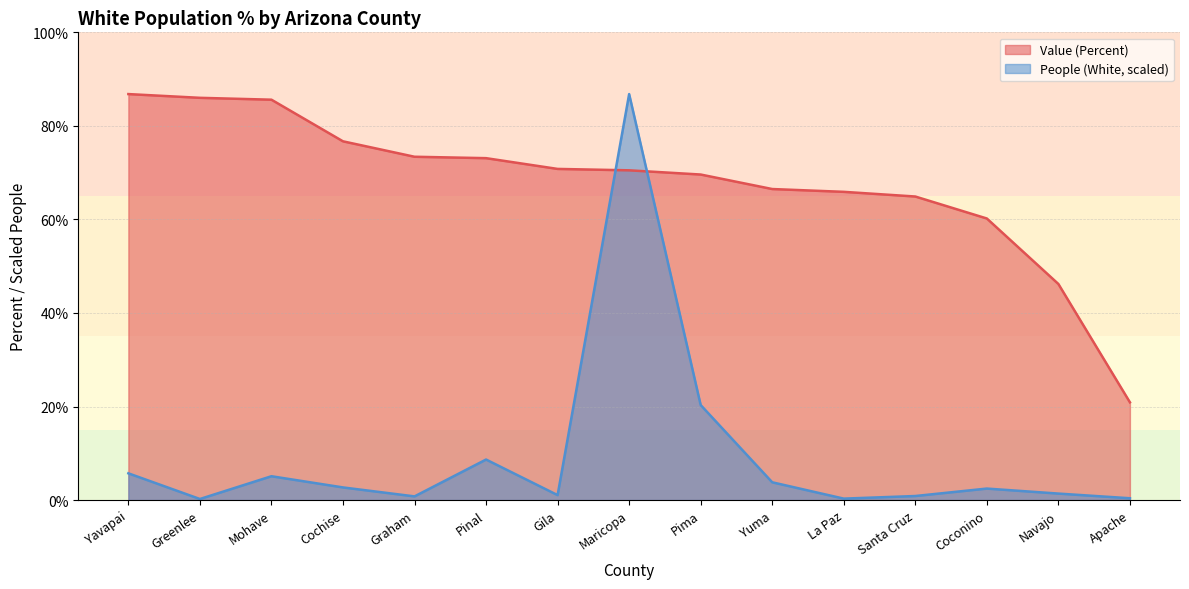

Which series has the largest range (max minus min)?

People (White, scaled)